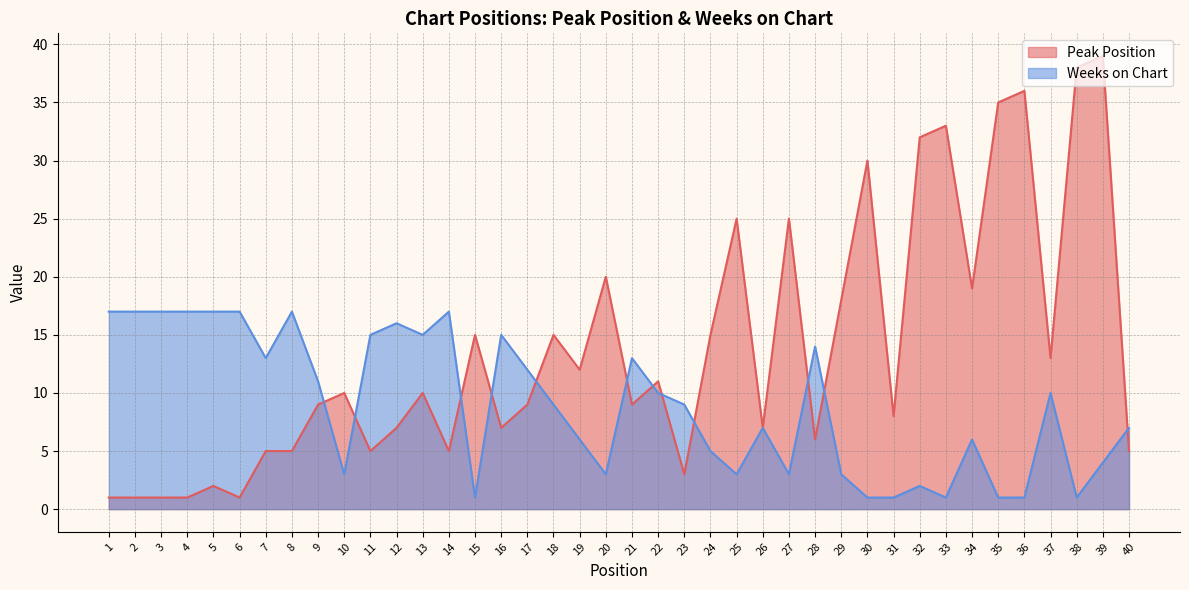

At which label does Weeks on Chart first exceed 9?

1